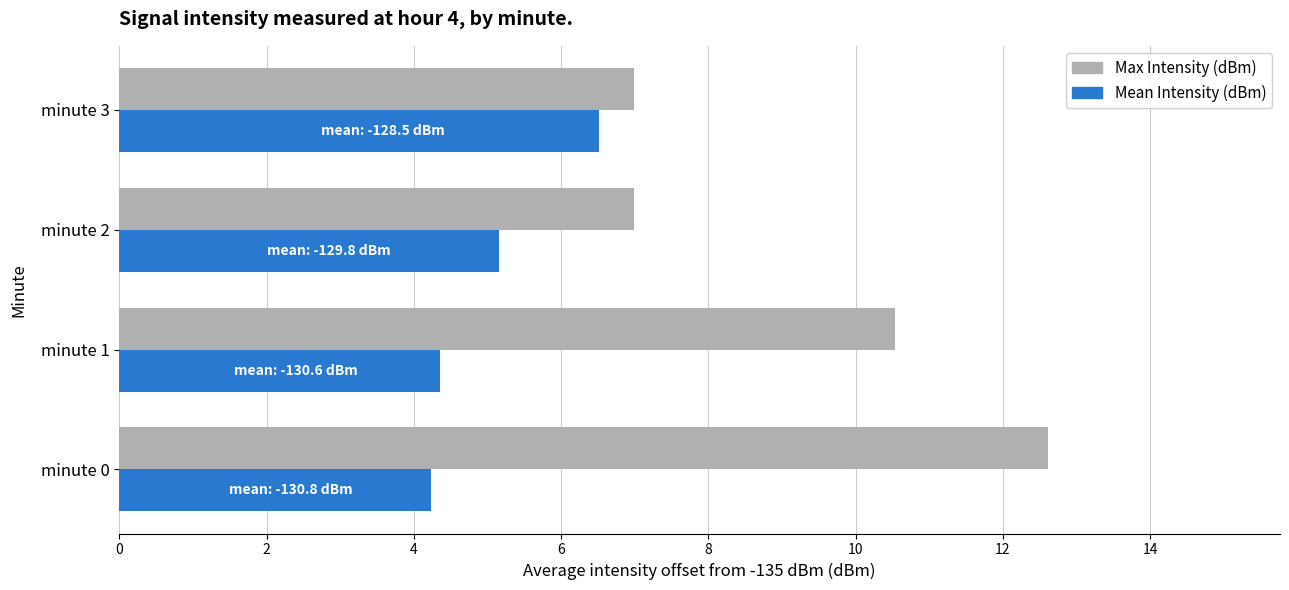

How many Mean Intensity (dBm) values are between 4 and 6?

3